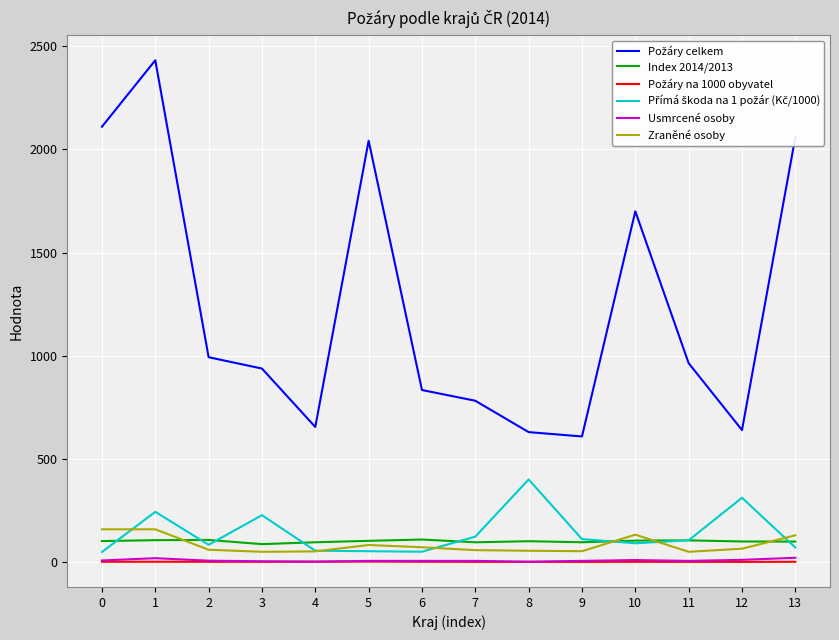

What is the maximum value shown in the chart?

2432.0